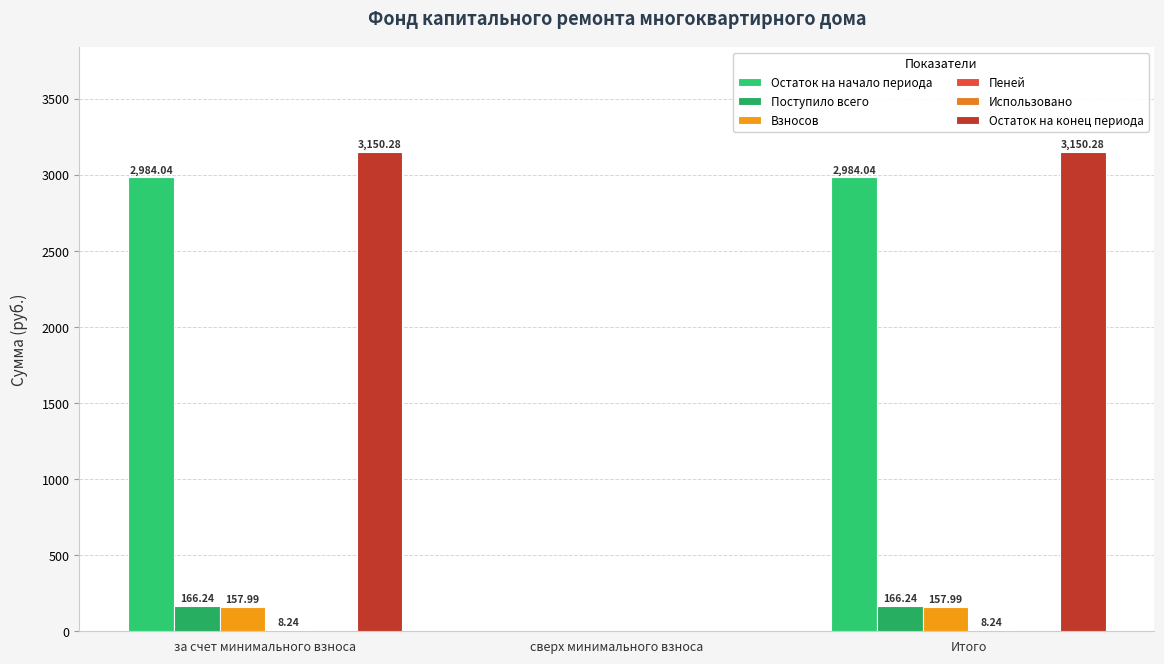

How many positive values does the Остаток на конец периода series have?

2